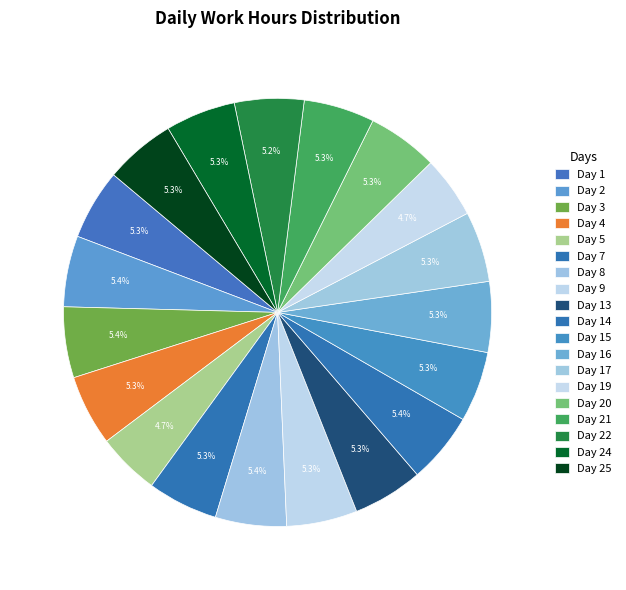

How many slices are in this pie chart?

19